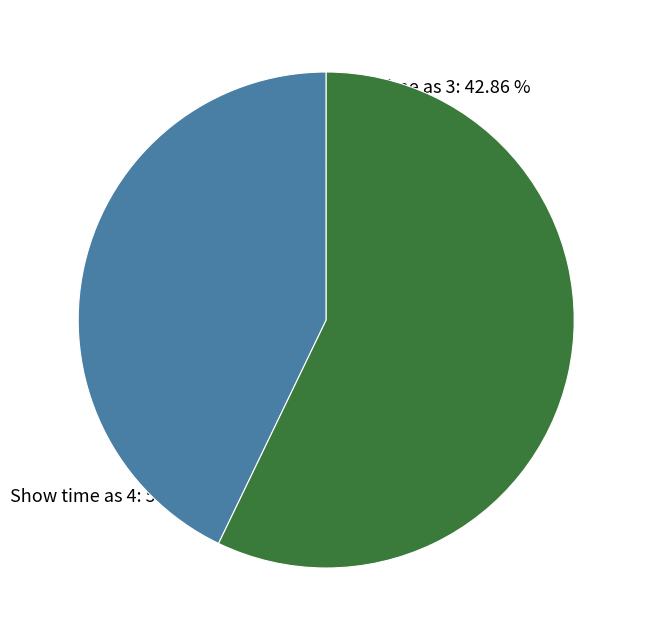

Does any single category account for the majority?

Yes